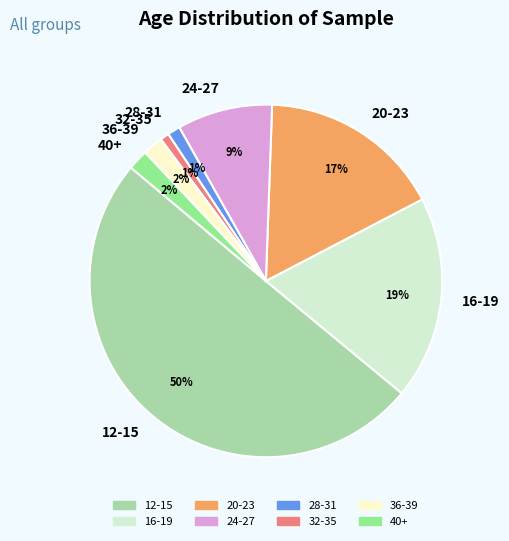

Which category has the biggest portion of the pie?

12-15